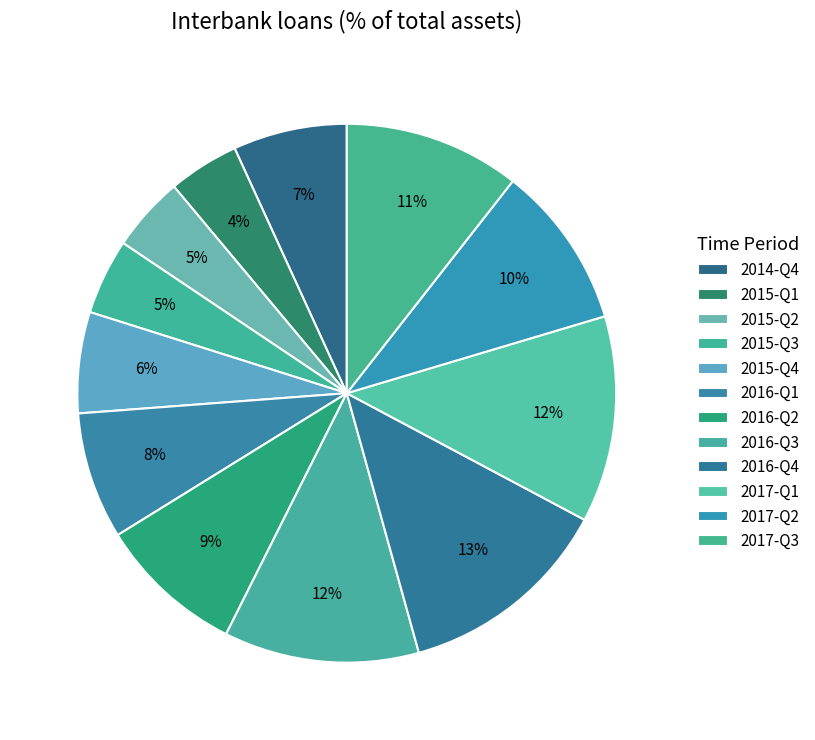

True or false: 2016-Q4 accounts for 13% of the total.

True